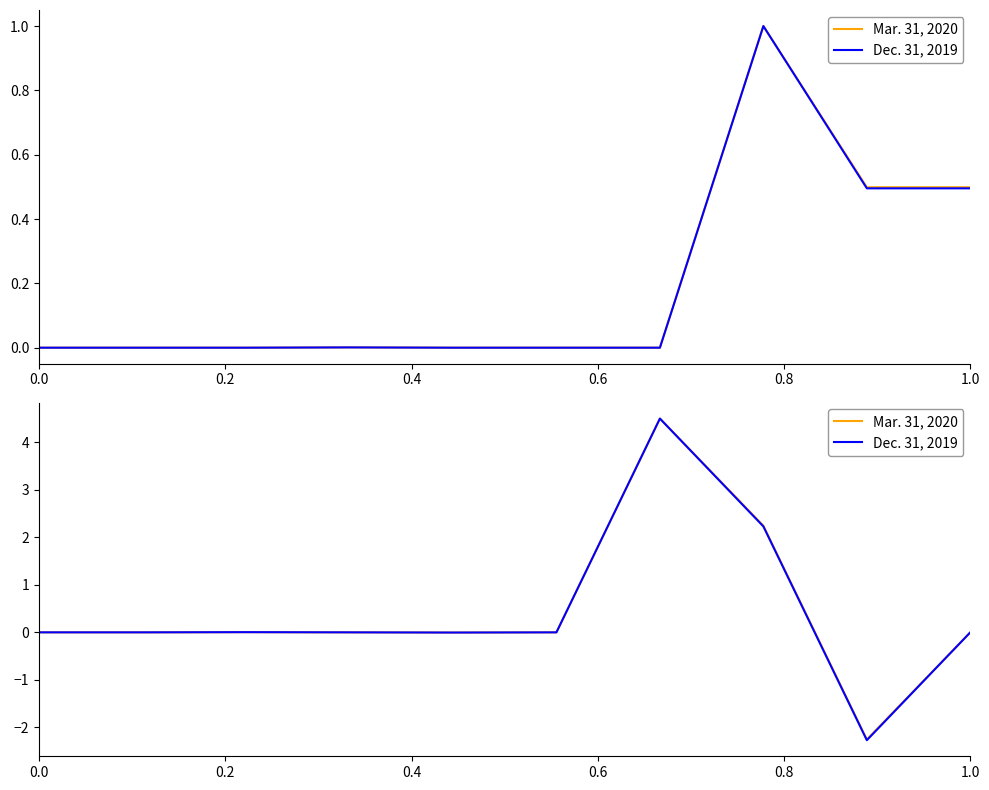

In Dec. 31, 2019, how many points are higher than both neighbors (excluding endpoints)?

2